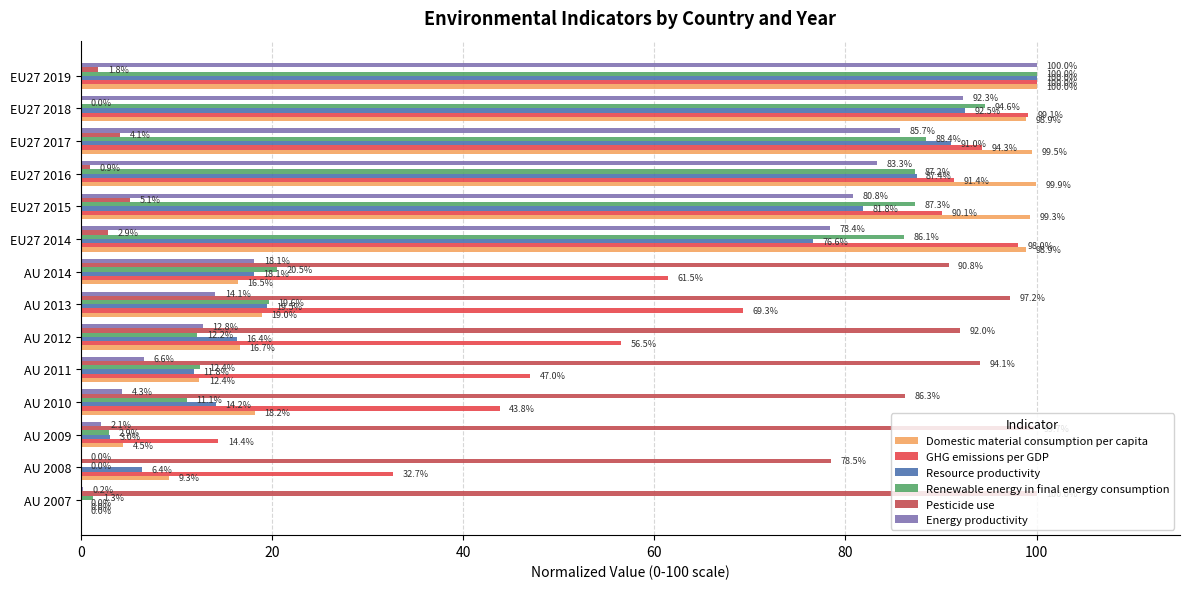

What is the greatest value displayed?

100.0